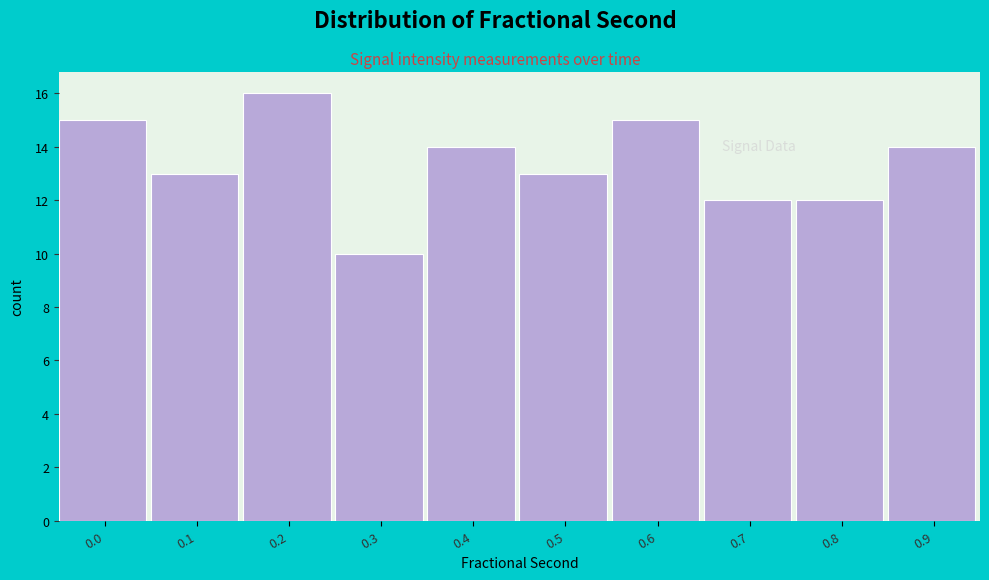

Reading left to right, what are all the values shown in this chart?

0.0=15	0.1=13	0.2=16	0.3=10	0.4=14	0.5=13	0.6=15	0.7=12	0.8=12	0.9=14